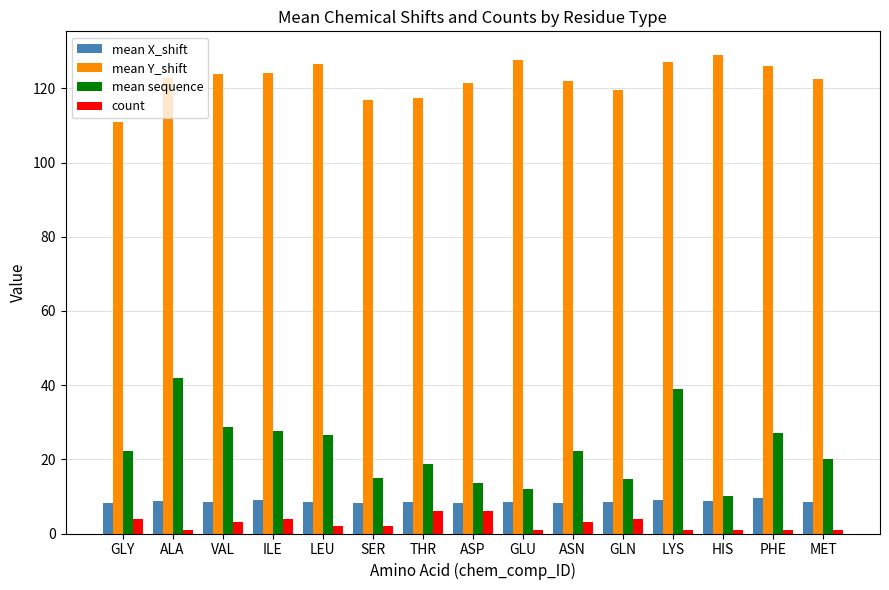

What are all the series names shown in the legend?

mean X_shift, mean Y_shift, mean sequence, count